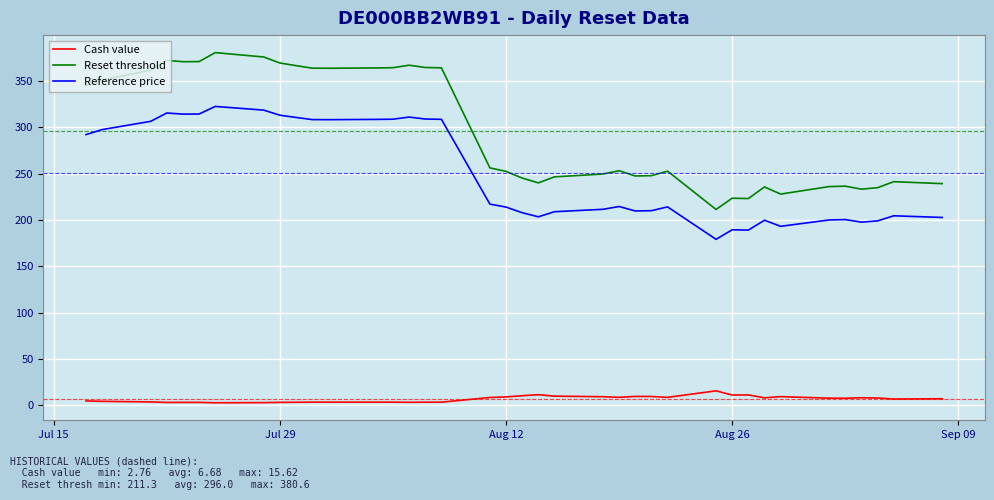

True or false: Reset threshold and Cash value intersect in this chart.

False